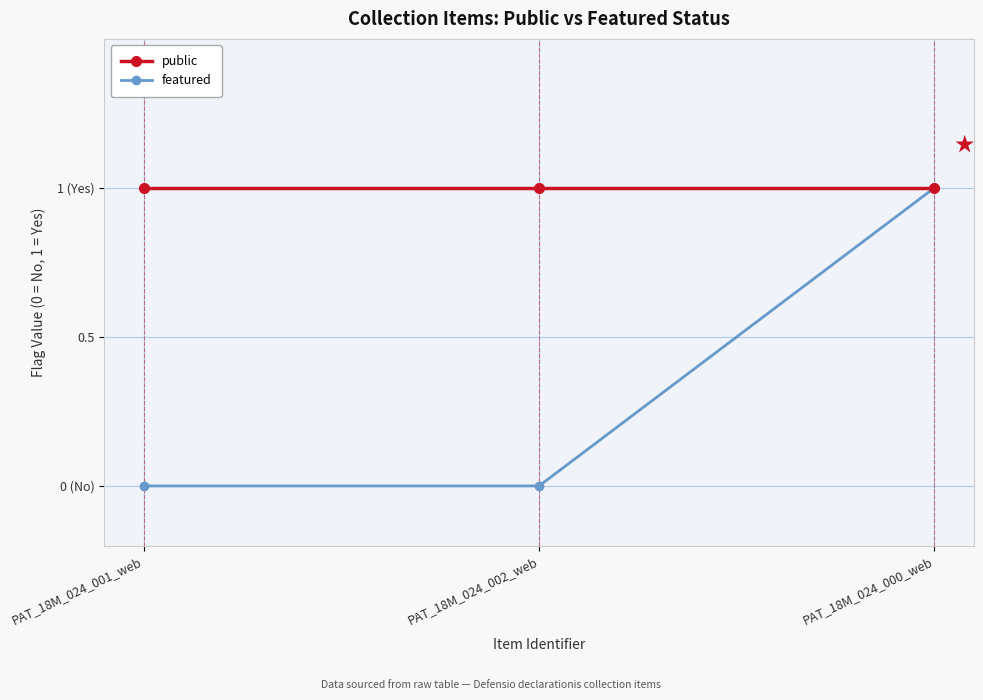

List the labels in order of public value, smallest first.

PAT_18M_024_001_web, PAT_18M_024_002_web, PAT_18M_024_000_web